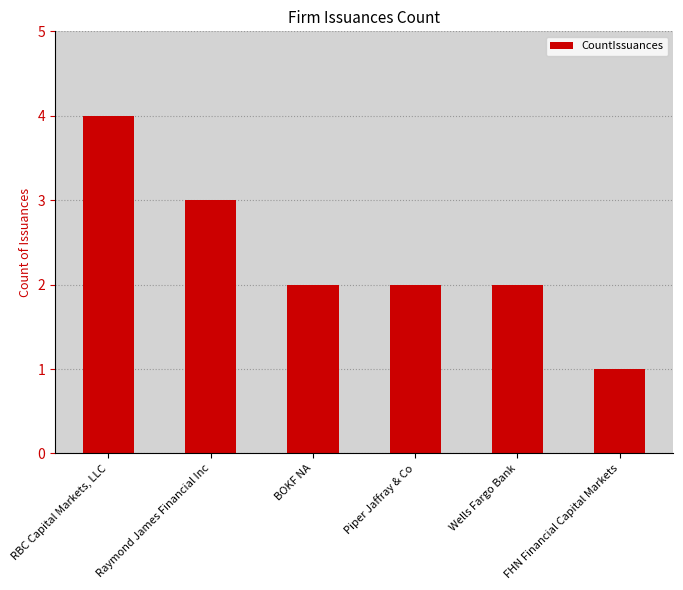

Are the bars horizontal?

No